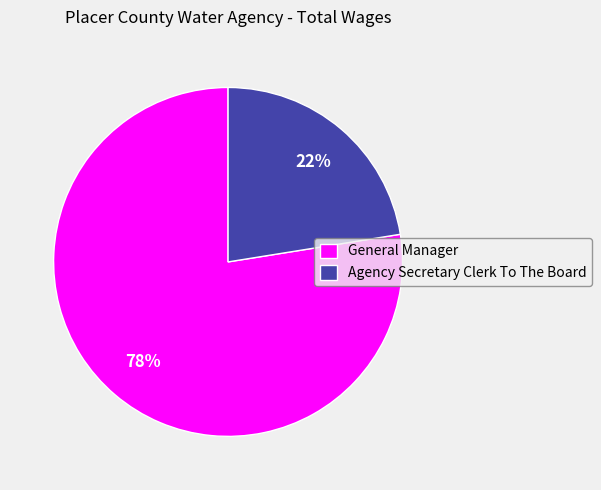

To the nearest percent, what is the average slice percentage?

50%